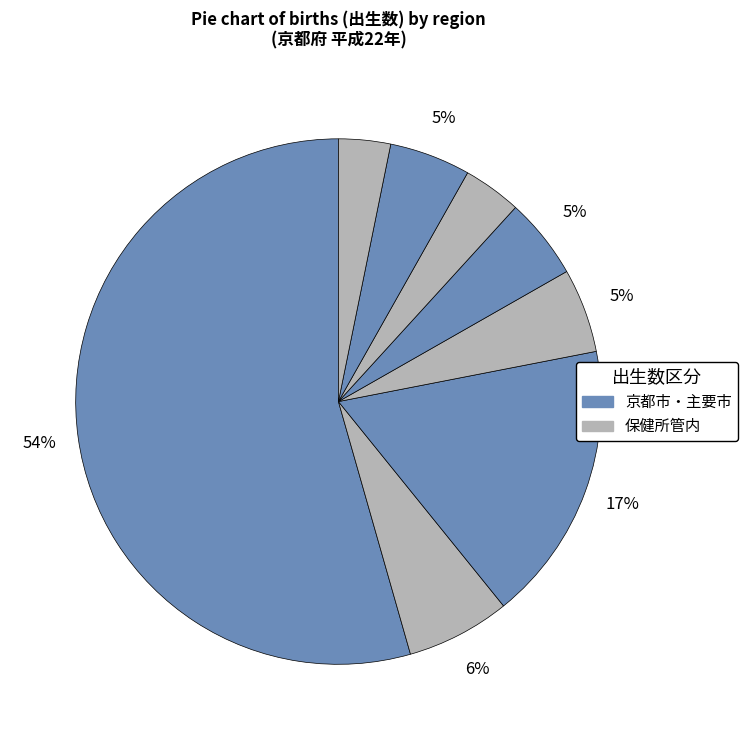

How many segments does this pie chart have?

8